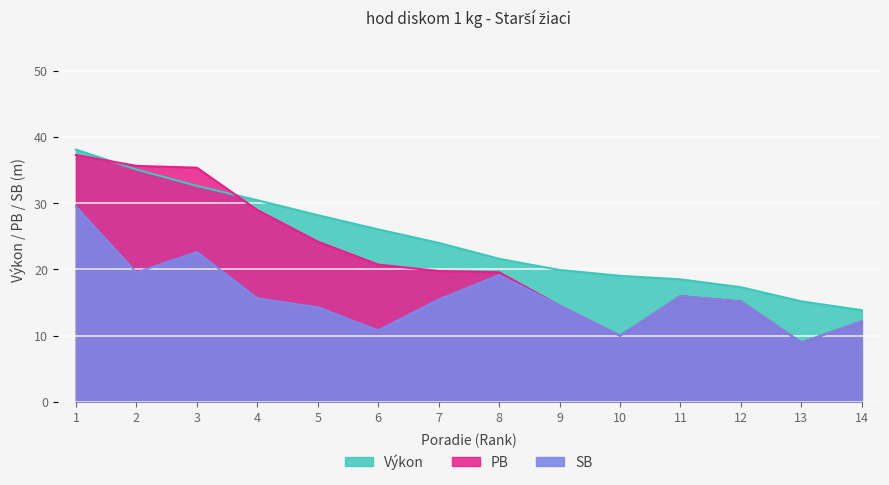

What is the spread (max minus min) of values at 11?

3.6